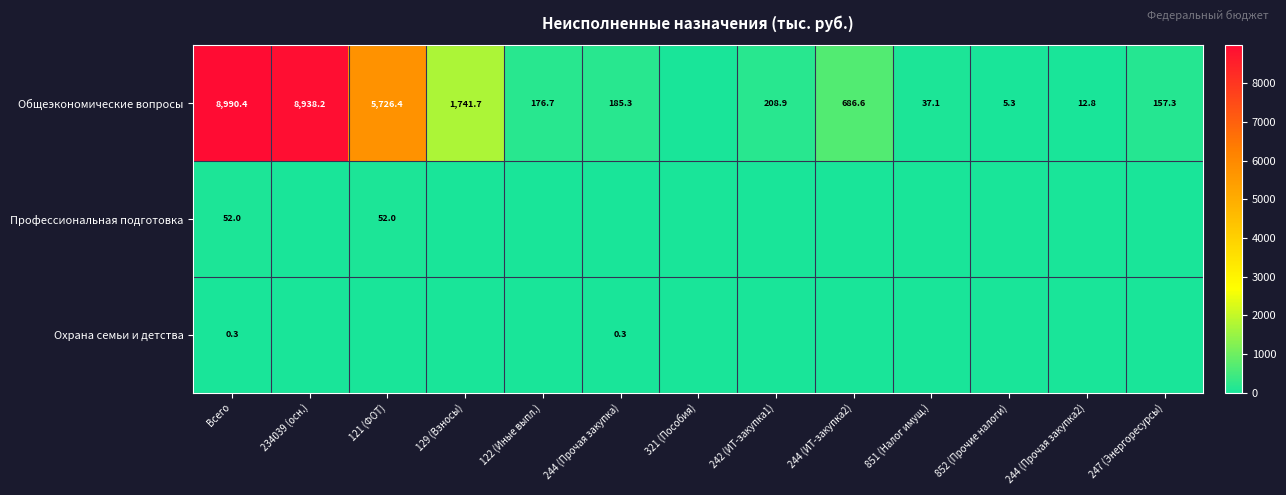

What is the sum of the Общеэкономические вопросы values at 244 (Прочая закупка) and 852 (Прочие налоги)?

190.6